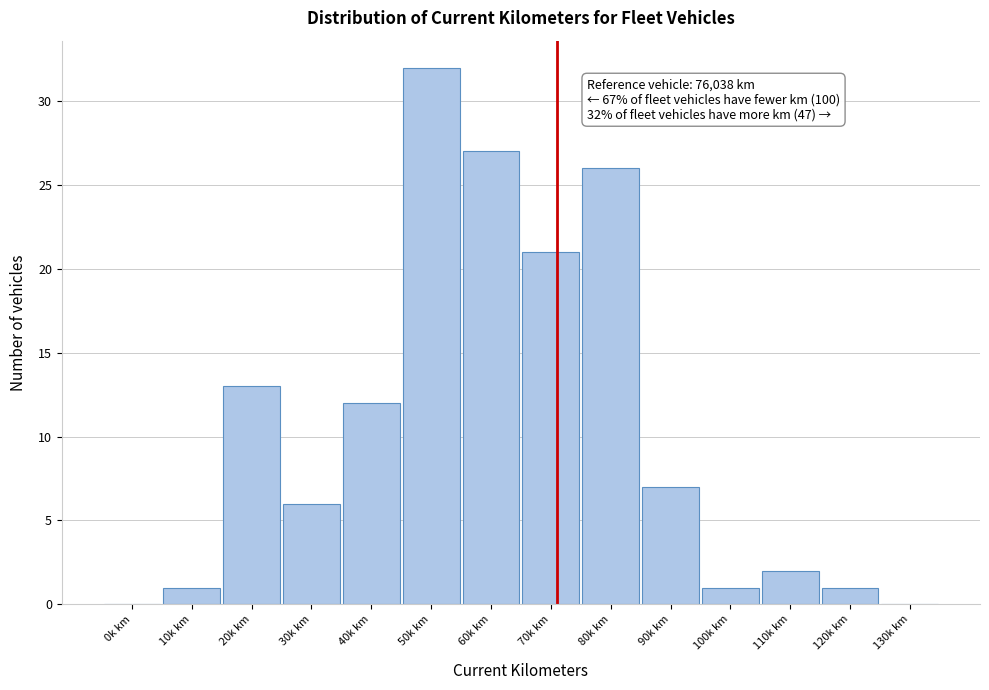

Reading right to left, transcribe all the data shown in this chart.

130k km=0	120k km=1	110k km=2	100k km=1	90k km=7	80k km=26	70k km=21	60k km=27	50k km=32	40k km=12	30k km=6	20k km=13	10k km=1	0k km=0